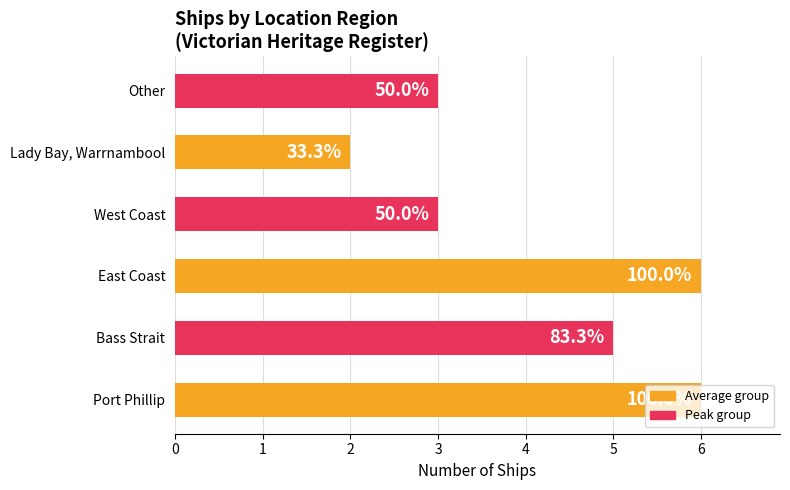

Does the chart contain any negative values?

No